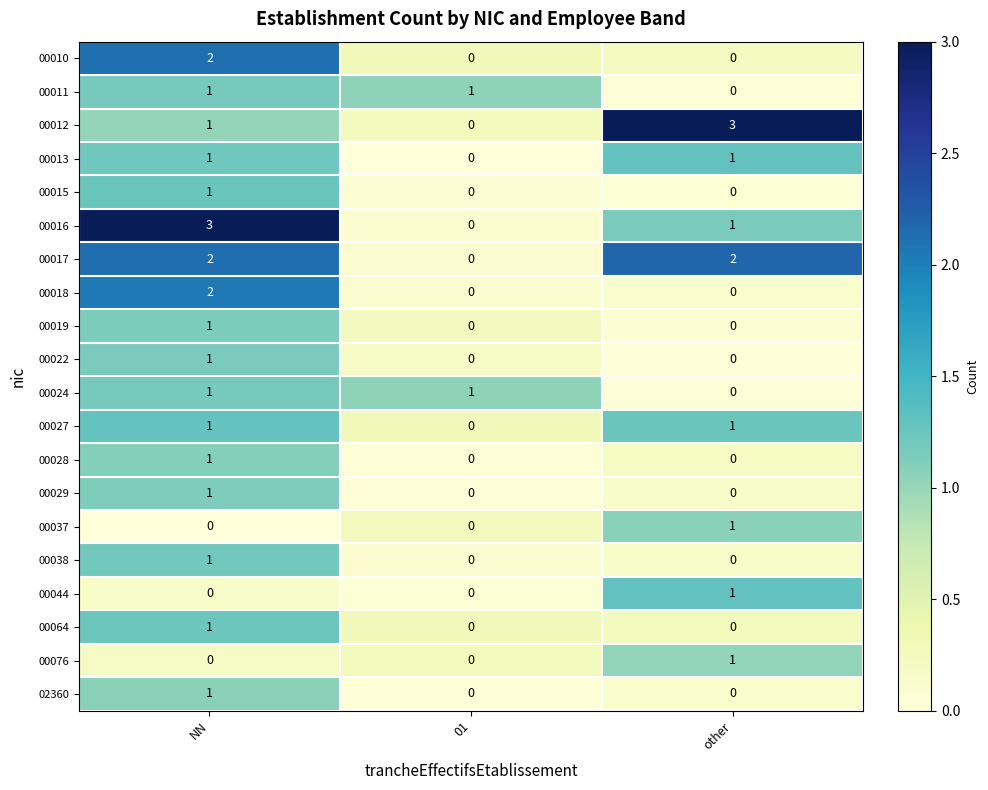

What is the difference between the highest and lowest values at other?

3